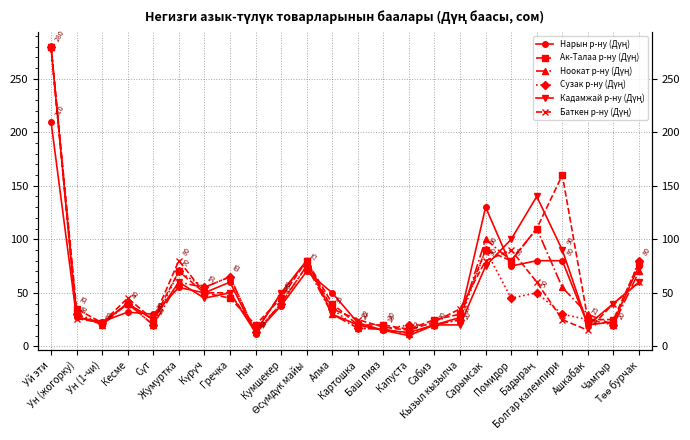

Rank the series at Баш пияз from lowest to highest value.

Нарын р-ну (Дүң), Кадамжай р-ну (Дүң), Ноокат р-ну (Дүң), Сузак р-ну (Дүң), Баткен р-ну (Дүң), Ак-Талаа р-ну (Дүң)